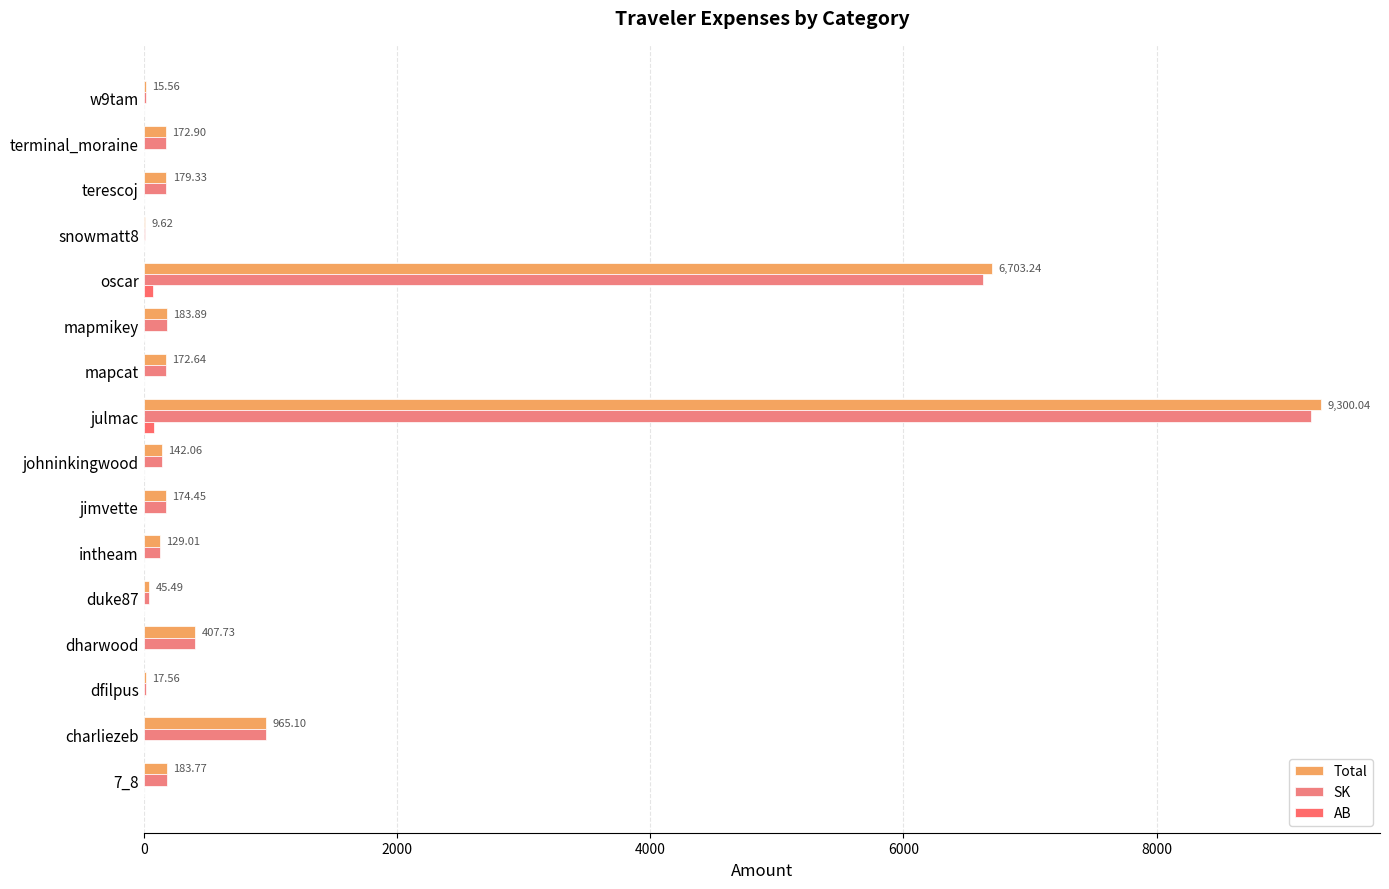

How many distinct data groups are displayed?

3